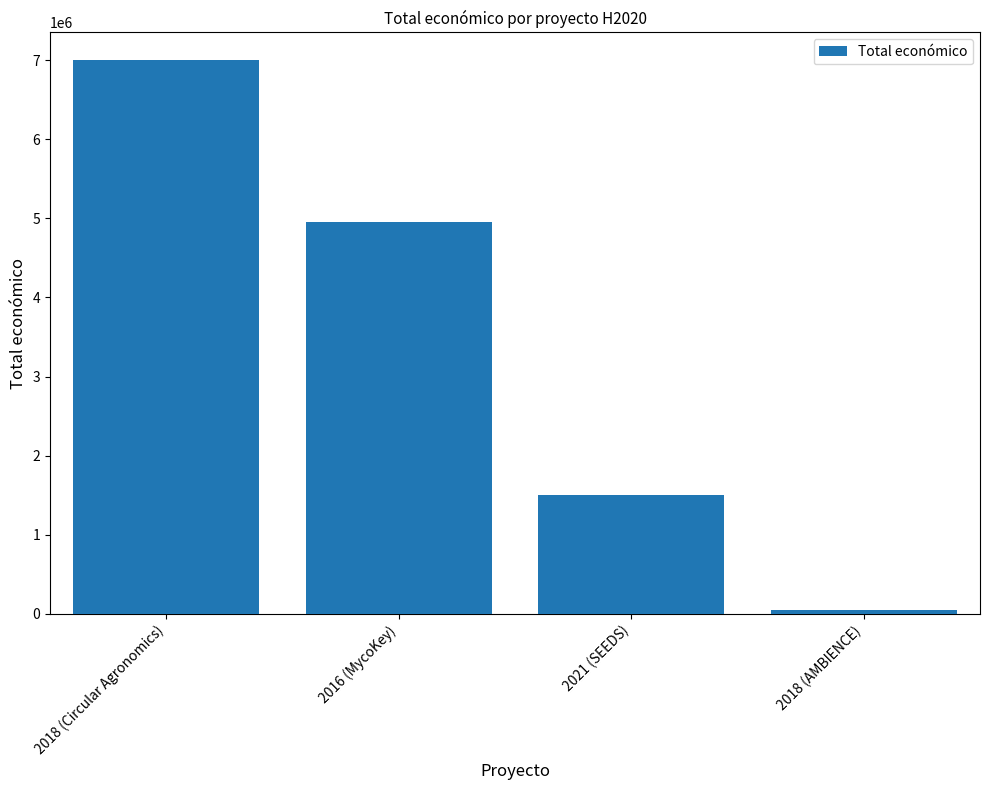

Reading left to right, transcribe all the data shown in this chart.

6999795	4953160	1498875	50000